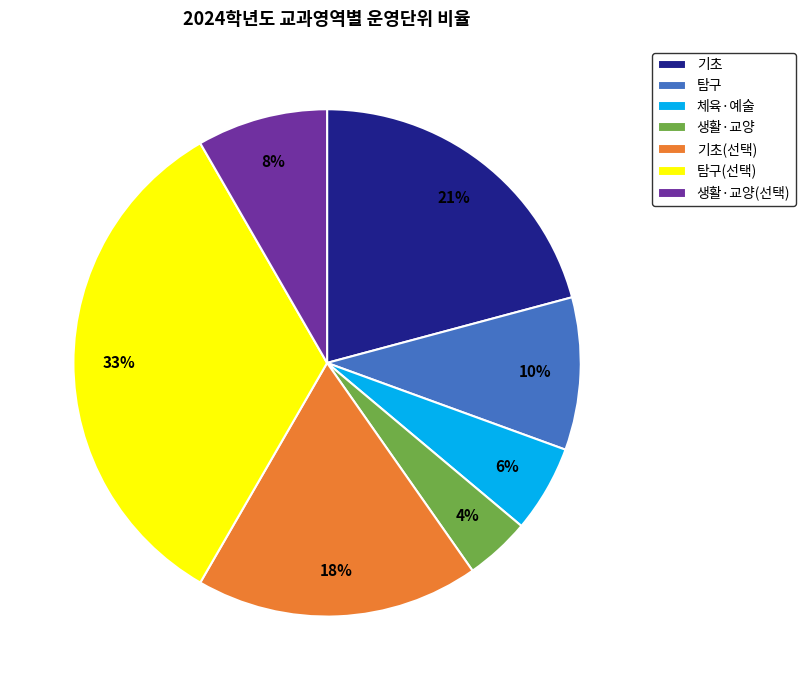

True or false: 생활·교양(선택) accounts for 3% of the total.

False